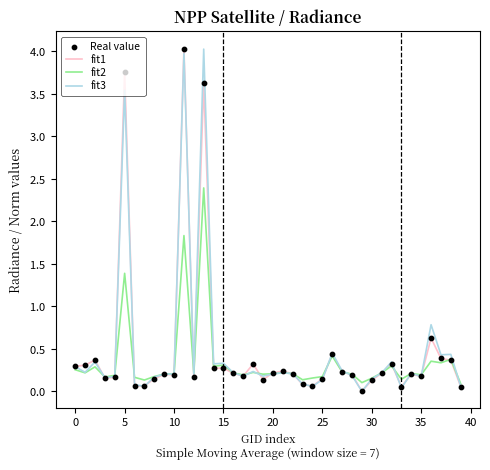

At how many categories does at least one series exceed 3?

3